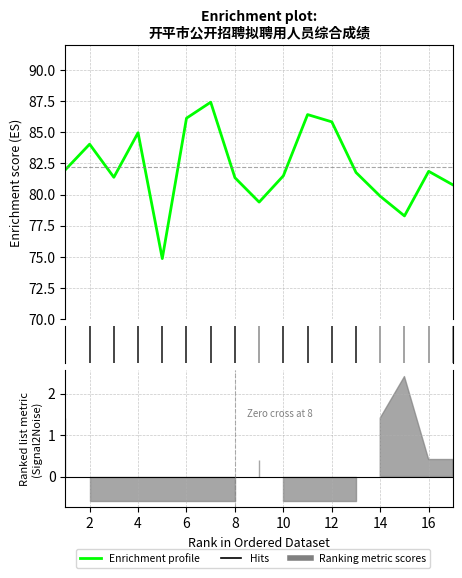

List the labels in order of value, largest first.

7, 11, 6, 12, 4, 2, 1, 16, 13, 10, 3, 8, 17, 14, 9, 15, 5